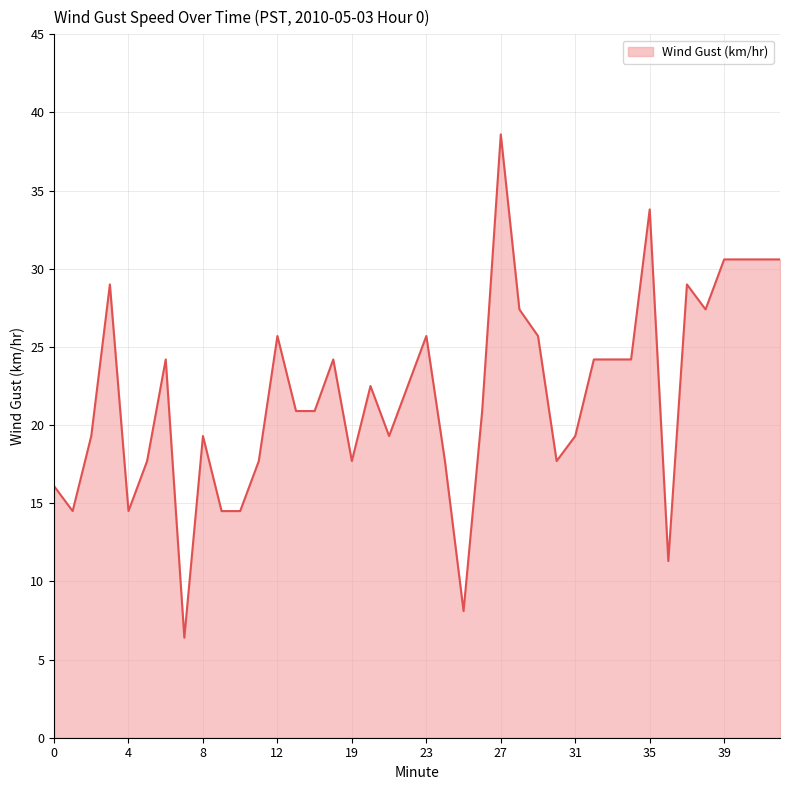

What is the maximum value shown in the chart?

38.6